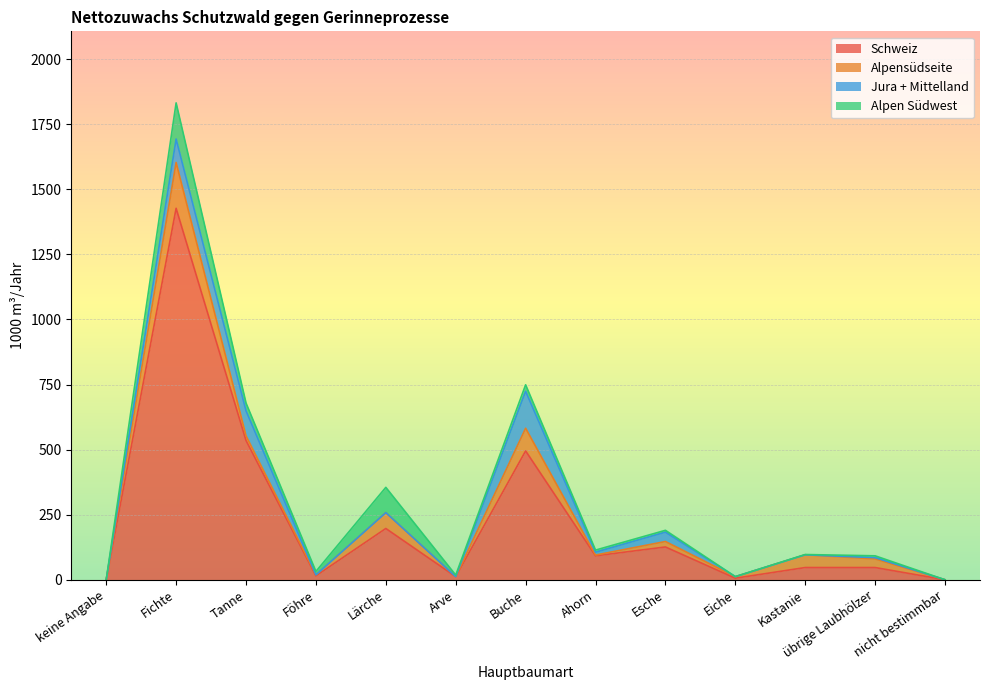

Which has a higher value, Kastanie or keine Angabe?

Kastanie